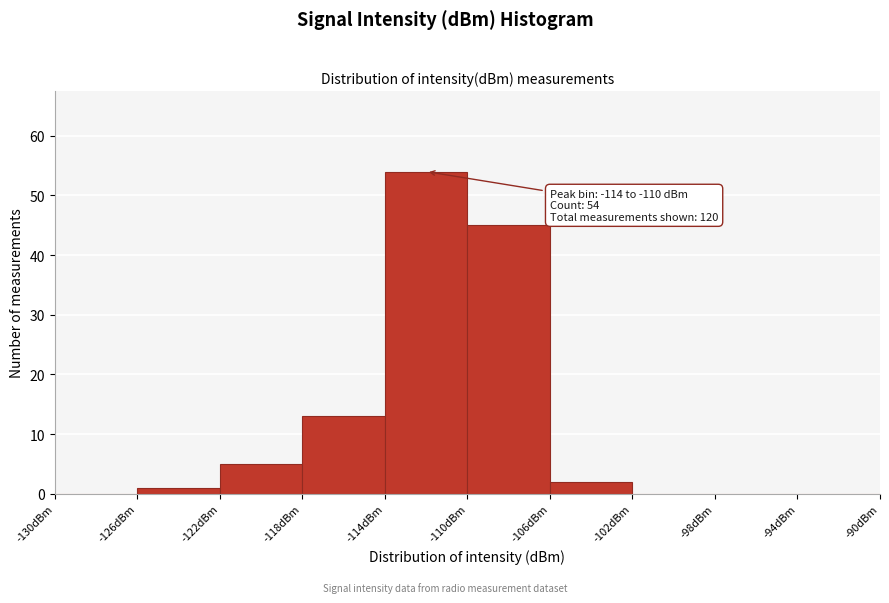

Which range on the x-axis has the tallest bar?

-114 to -110